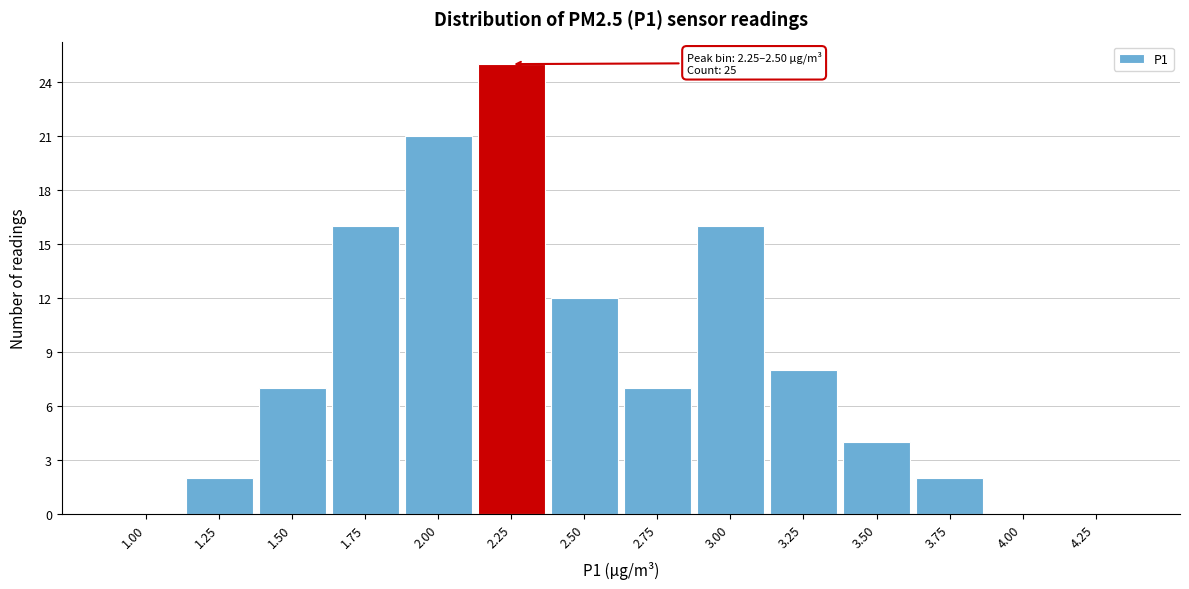

Reading left to right, transcribe all the data shown in this chart.

1.00=0	1.25=2	1.50=7	1.75=16	2.00=21	2.25=25	2.50=12	2.75=7	3.00=16	3.25=8	3.50=4	3.75=2	4.00=0	4.25=0